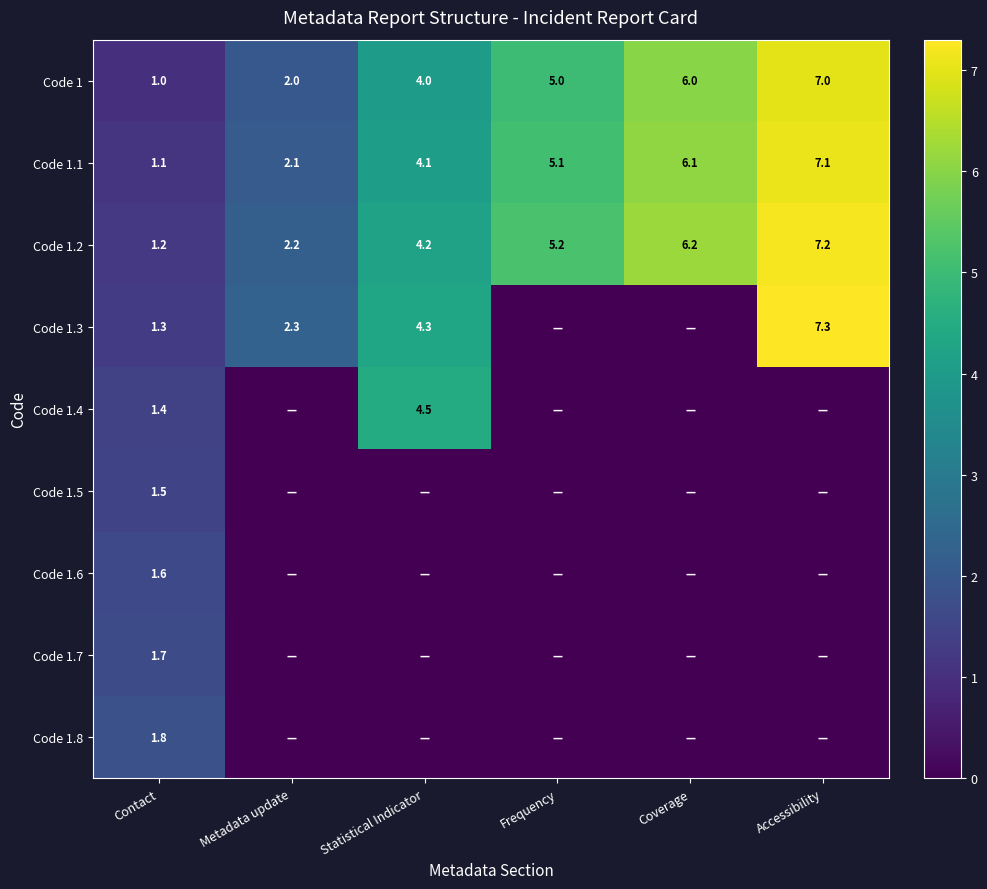

Which category has the lowest value in the Code 1 series?

Contact